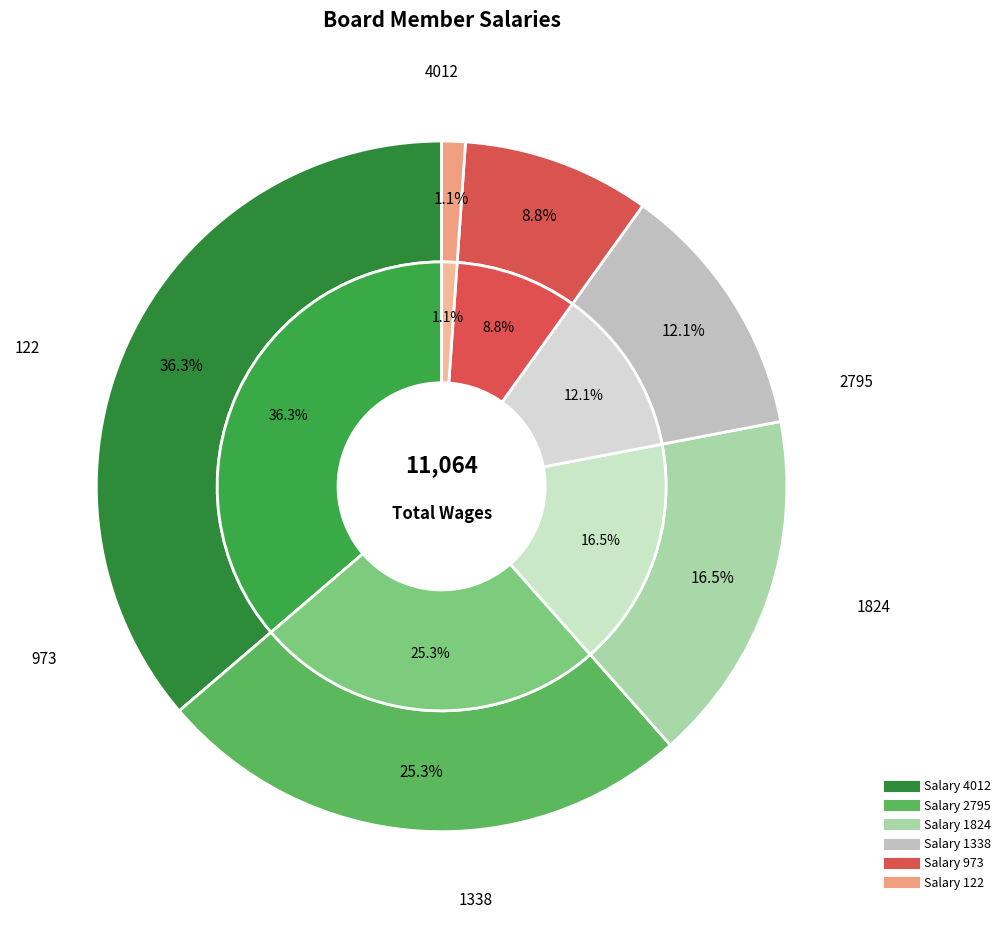

Count the number of slices in the pie.

6